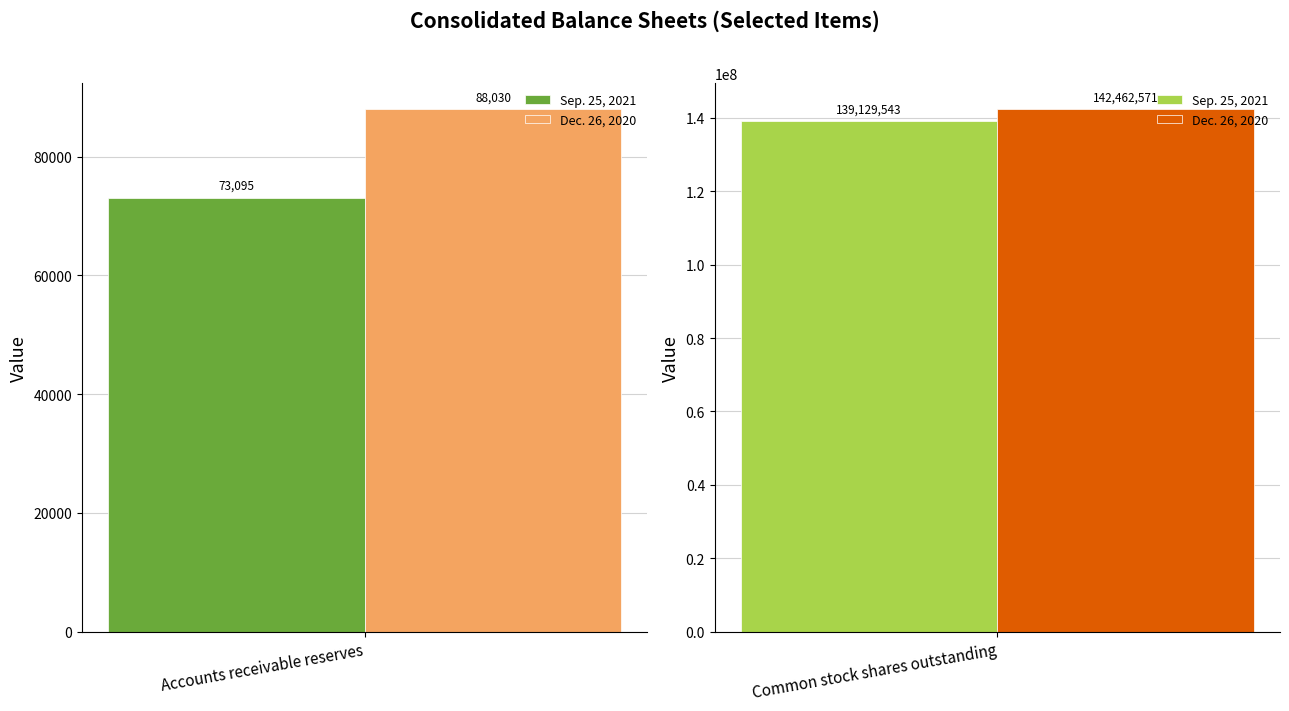

What is the average value of the Dec. 26, 2020 series?

71275300